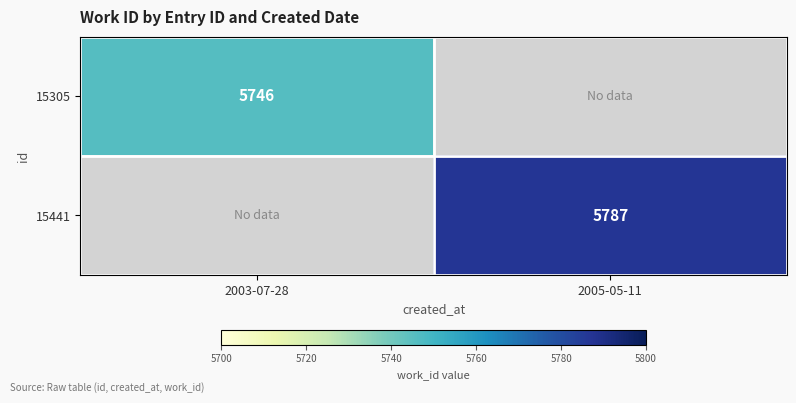

Is it true that 15305 equals 2610 at 2003-07-28?

False